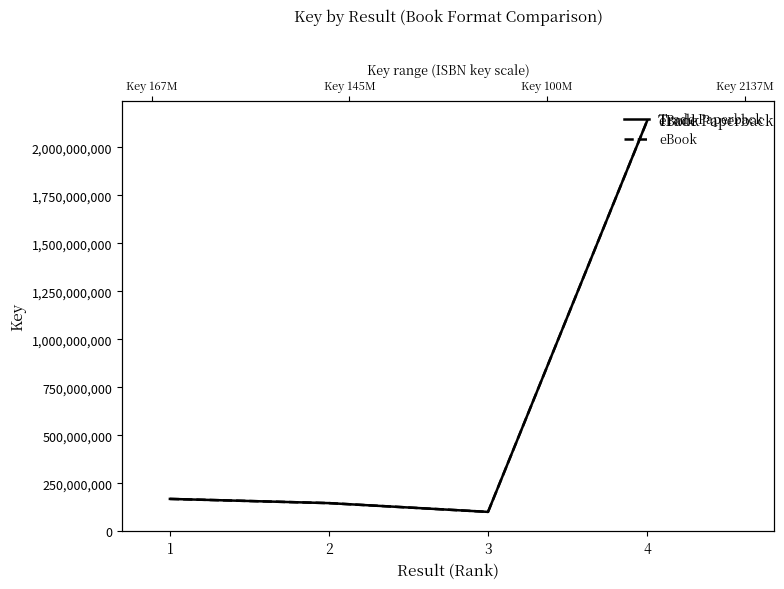

At which category is the sum across all series the highest?

4